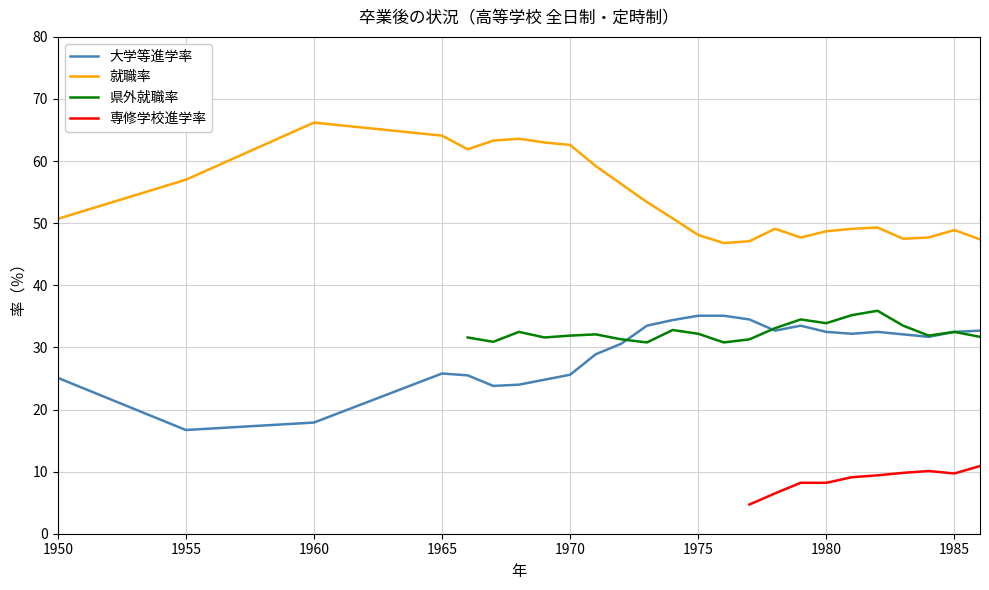

At which label does 就職率 reach its peak?

1960